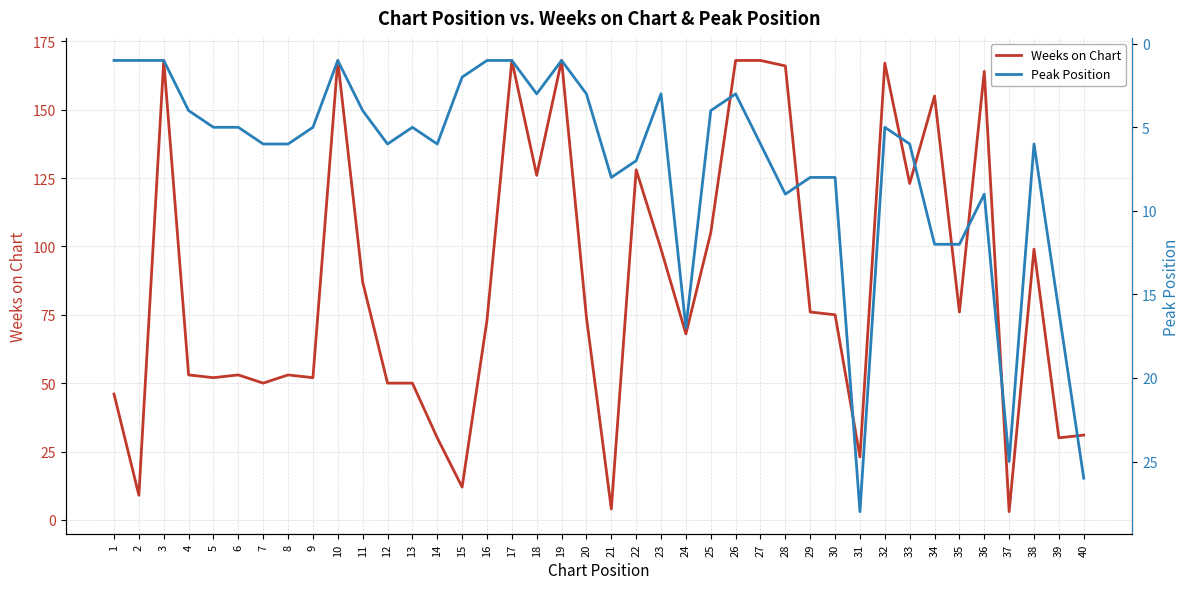

How many times do Peak Position and Weeks on Chart cross each other?

6